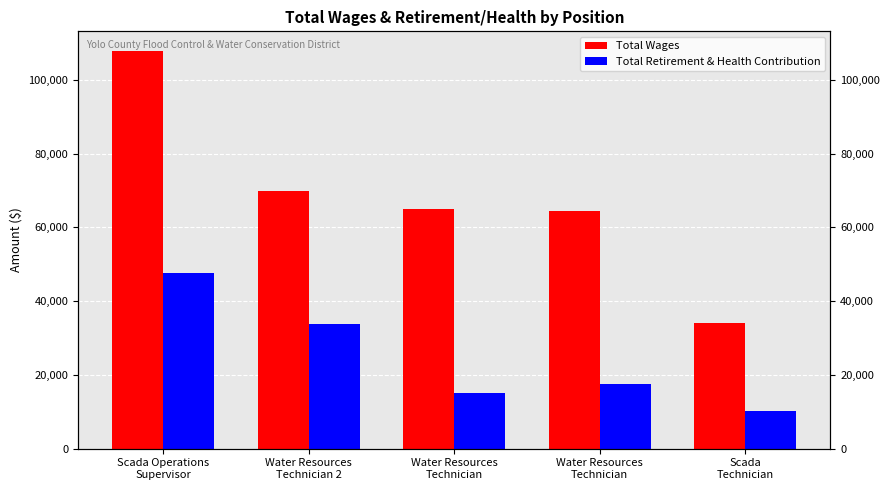

At which category is the sum across all series the highest?

Scada Operations
Supervisor